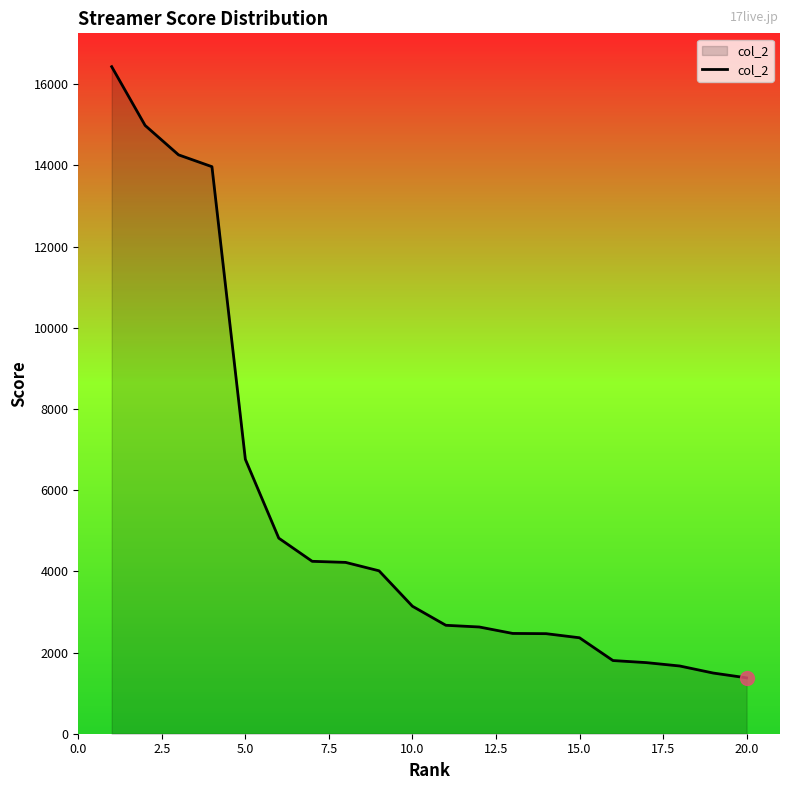

What is the minimum value shown in the chart?

1377.0